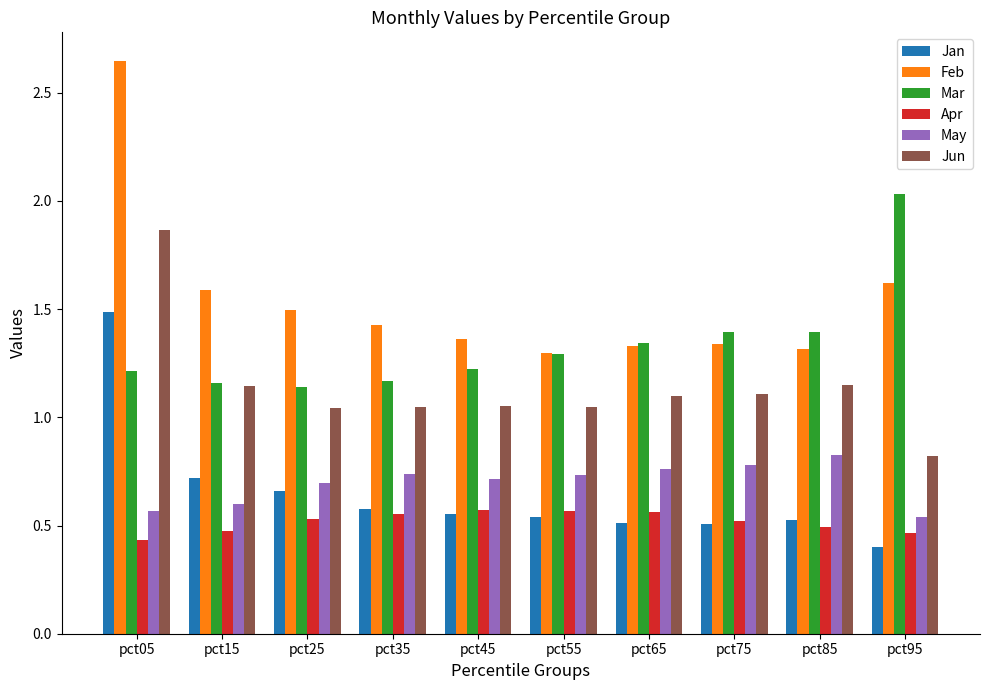

The Jan series shows 1.2 at pct15. True or false?

False